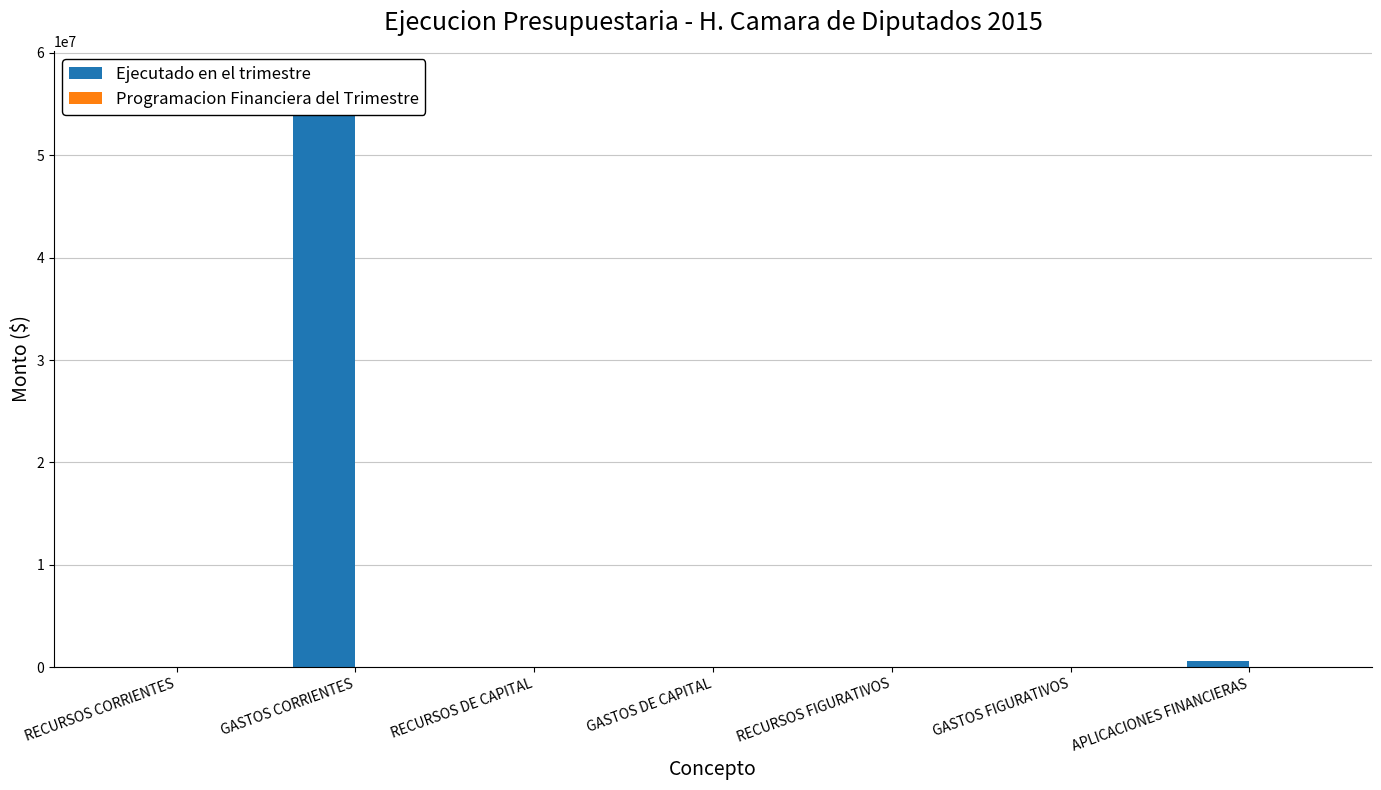

What is the maximum value for Ejecutado en el trimestre?

57336569.6